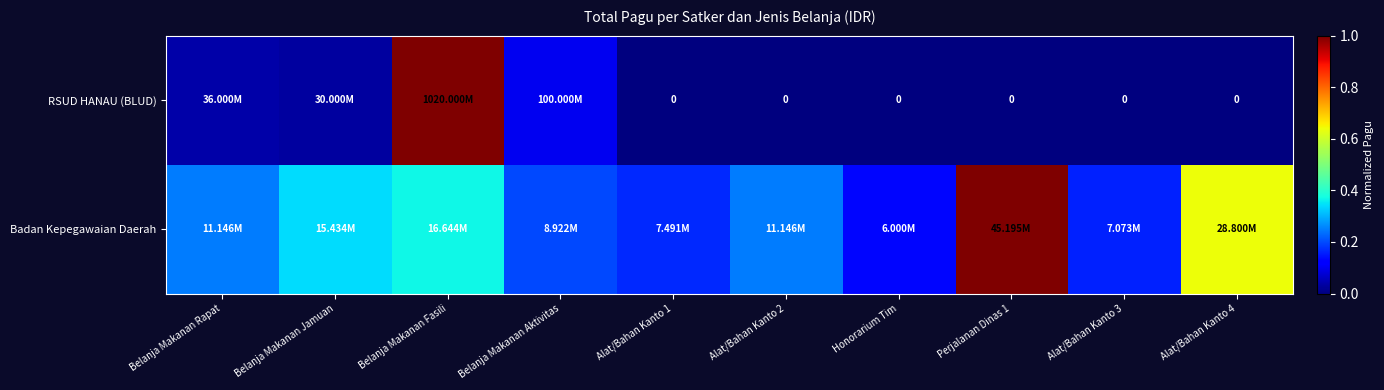

What is the spread (max minus min) of values at Alat/Bahan Kanto 3?

0.2